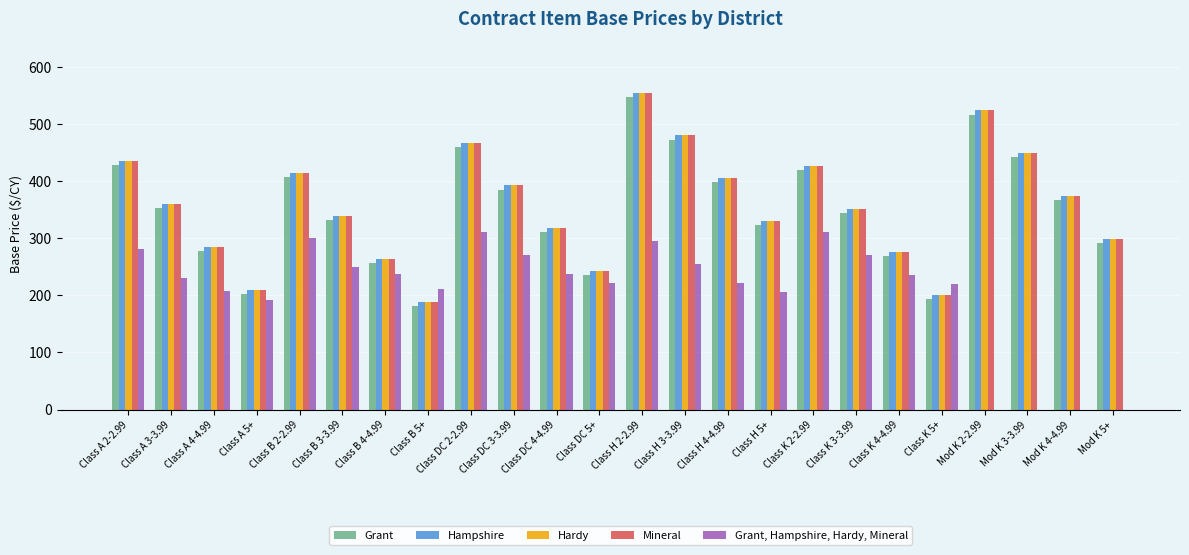

At which label does Grant first exceed 352?

Class A 2-2.99